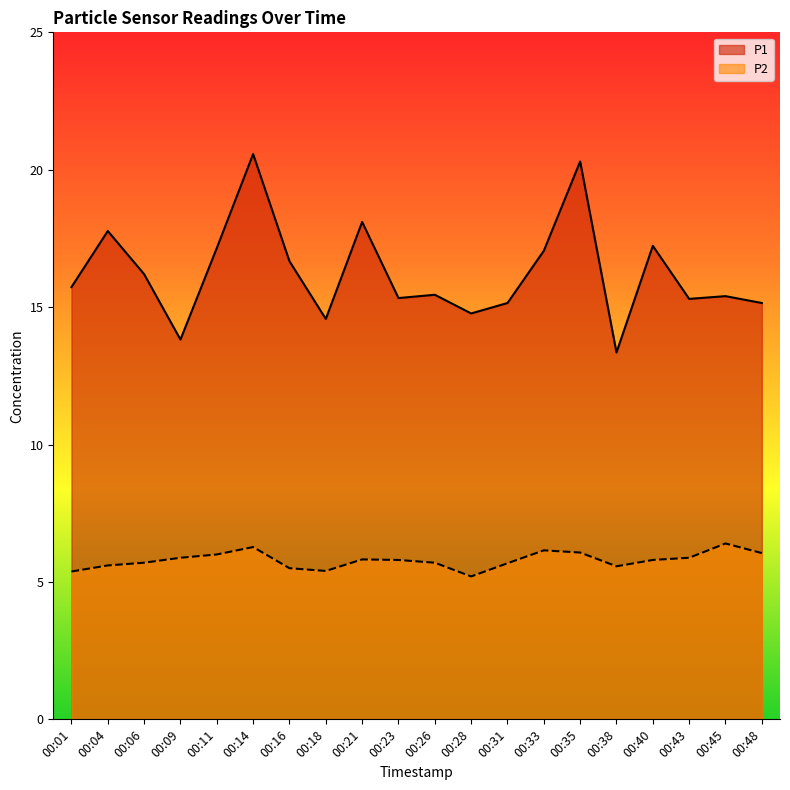

At which label does P1 first exceed 15?

00:01